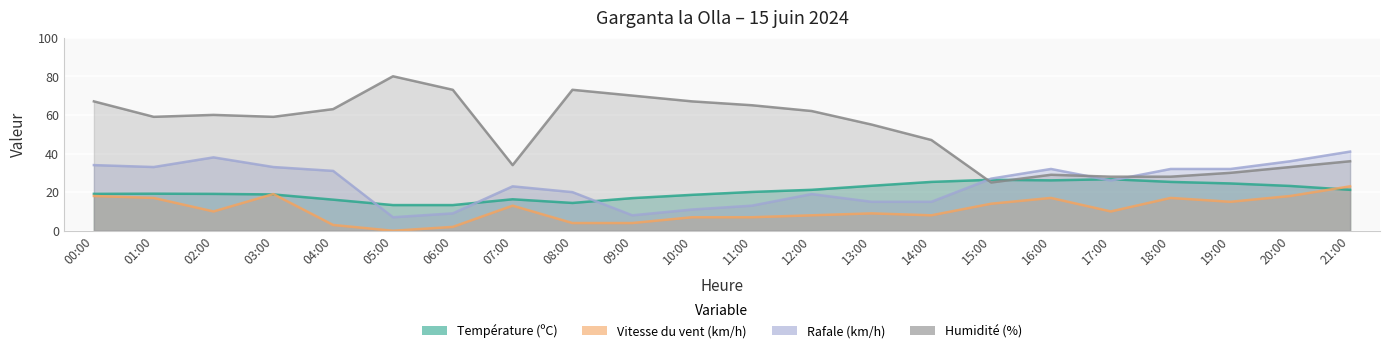

What is the label of the 19th point from the left?

18:00